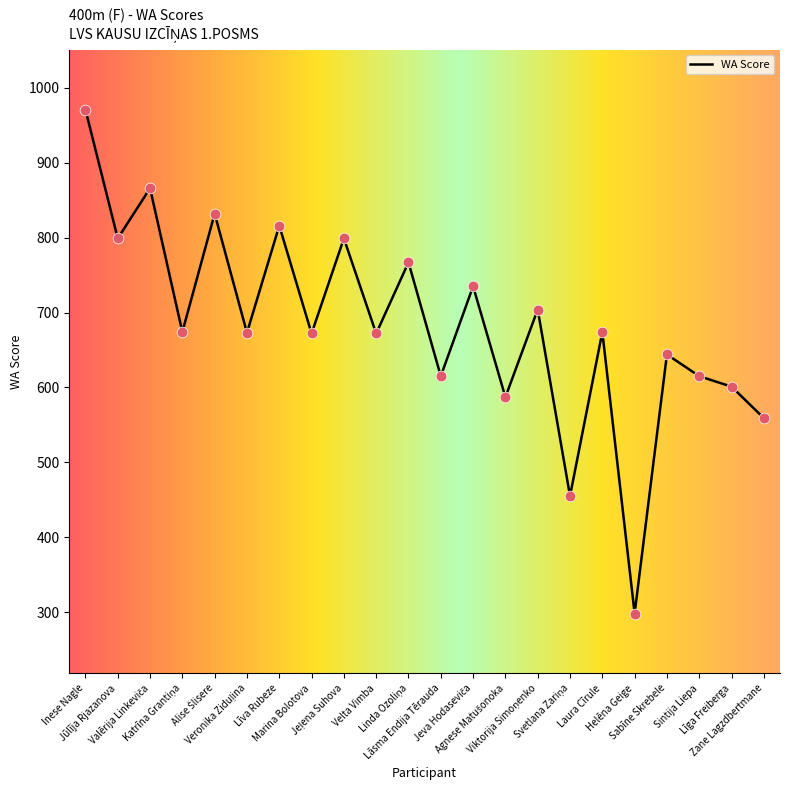

What is the difference between the maximum and minimum values?

673